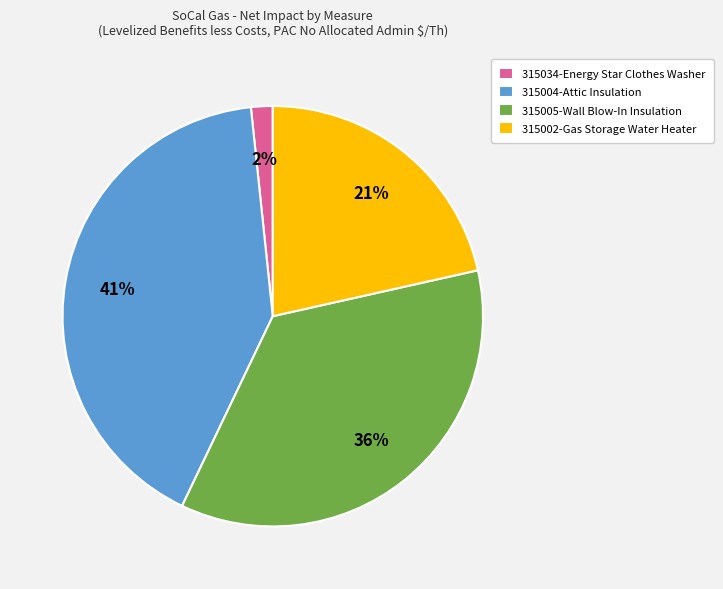

Is it true that 315005-Wall Blow-In Insulation is 36% of the pie?

True